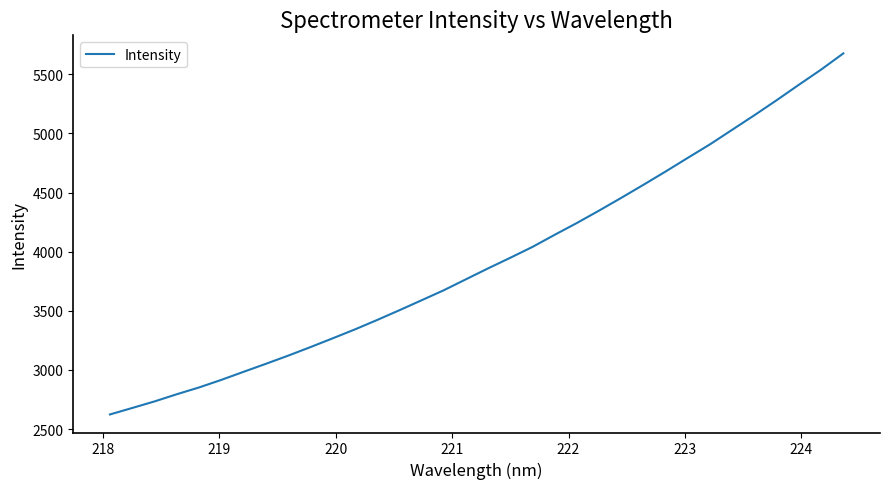

What is the difference between the maximum and minimum values?

3051.3